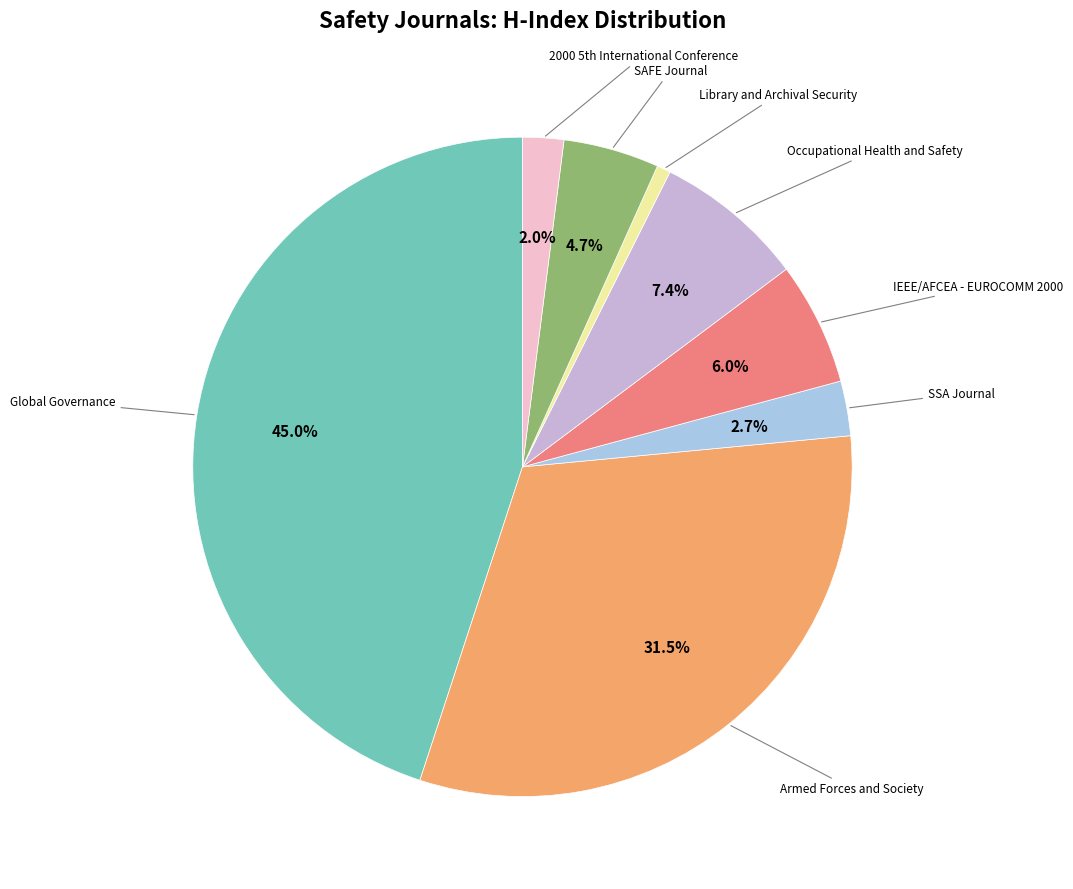

How many slices are in this pie chart?

8